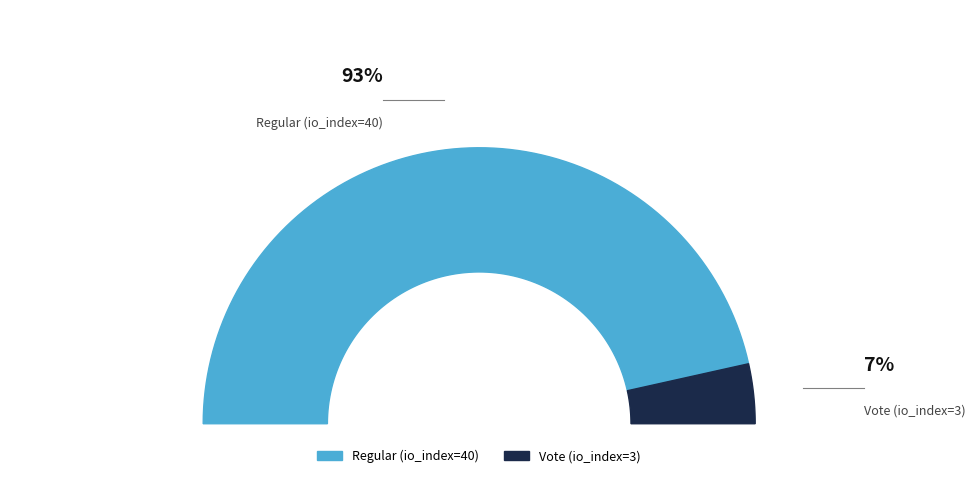

True or false: Regular (io_index=40) accounts for 99% of the total.

False